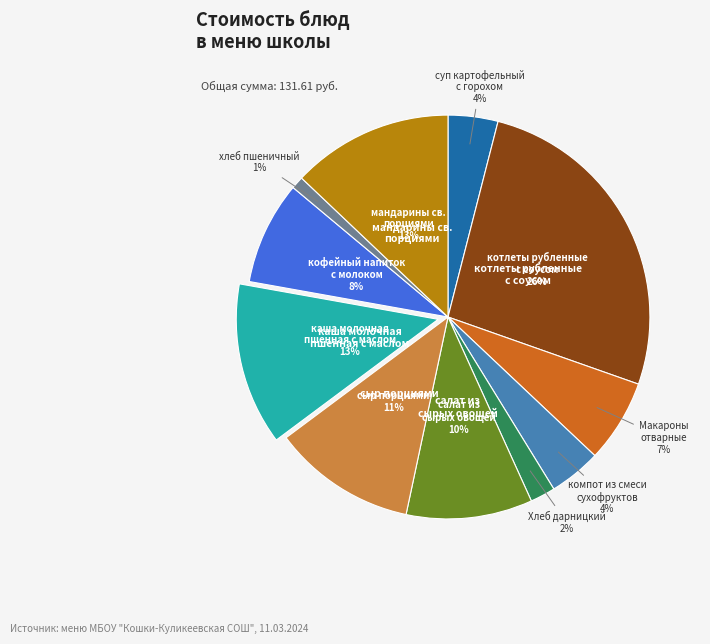

Is there a majority slice in this chart?

No